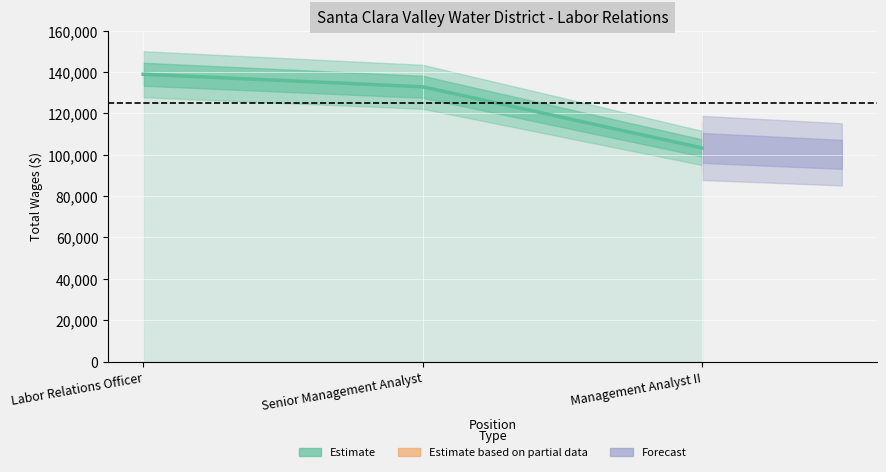

What is the value of the 2nd point from the left?

132845.0